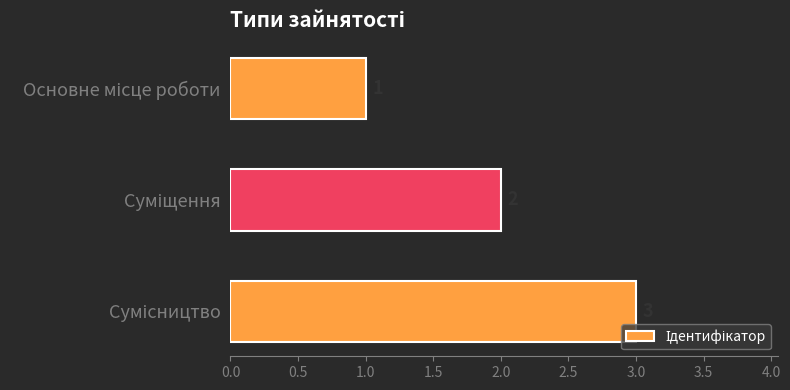

How many distinct data groups are displayed?

1